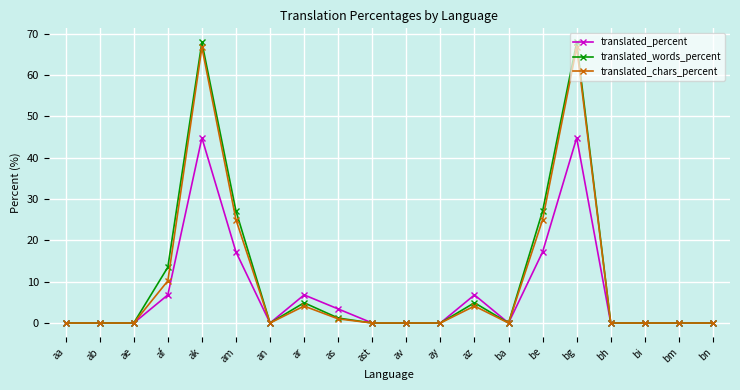

What is the sum of all translated_words_percent values?

214.5